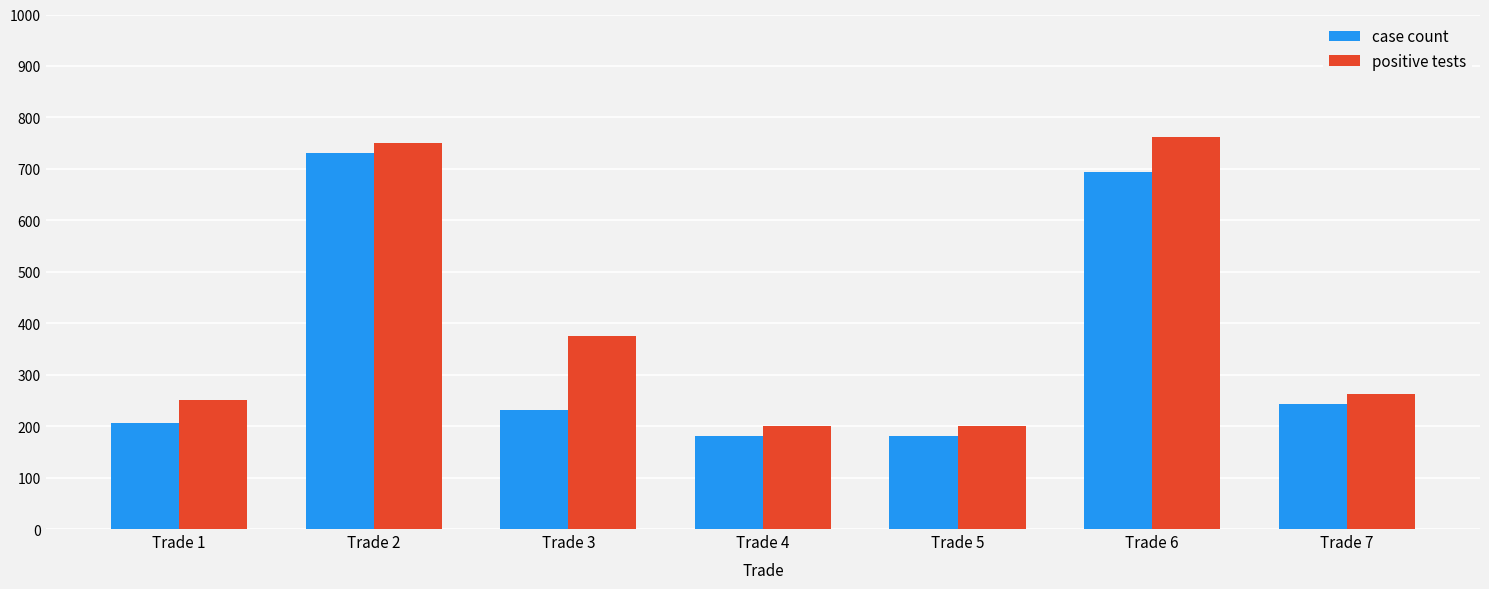

The value of case count at Trade 1 is 287.7. True or false?

False